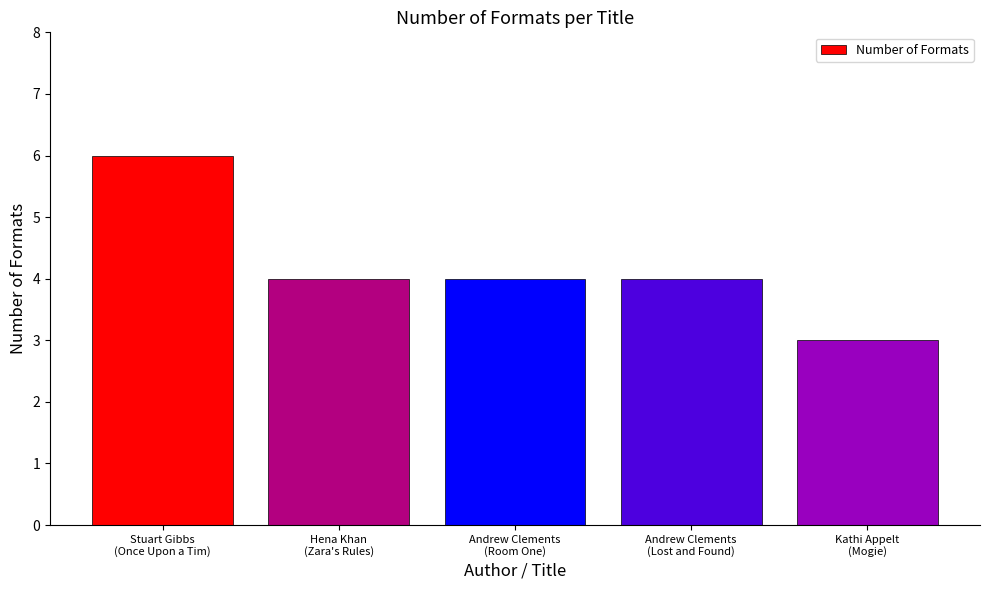

How many bars are there in total?

5